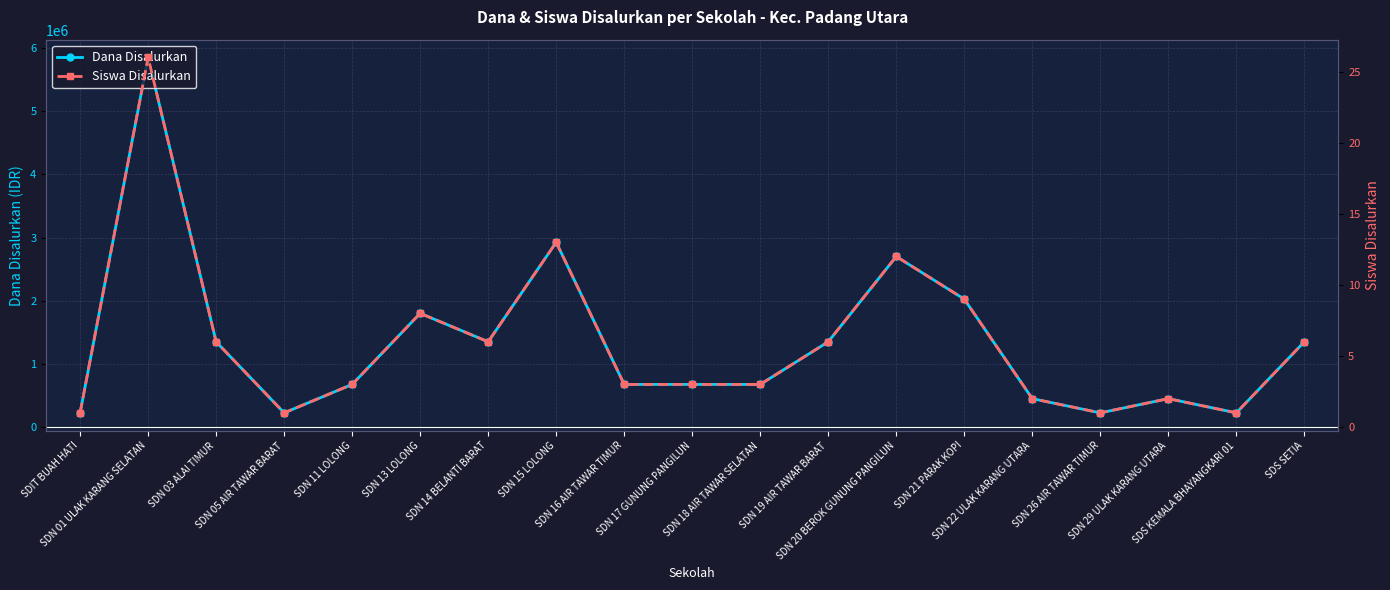

What is the minimum value for Siswa Disalurkan?

1